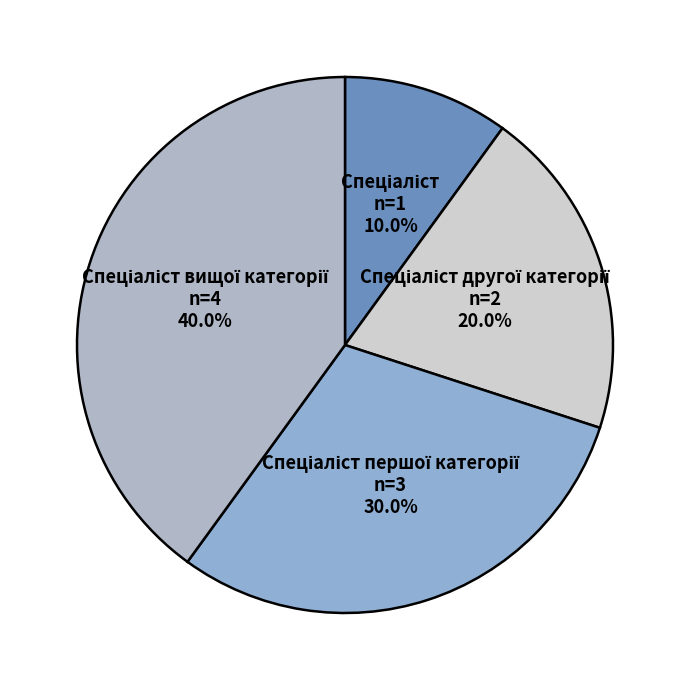

Rank the categories by value from highest to lowest.

Спеціаліст вищої категорії, Спеціаліст першої категорії, Спеціаліст другої категорії, Спеціаліст